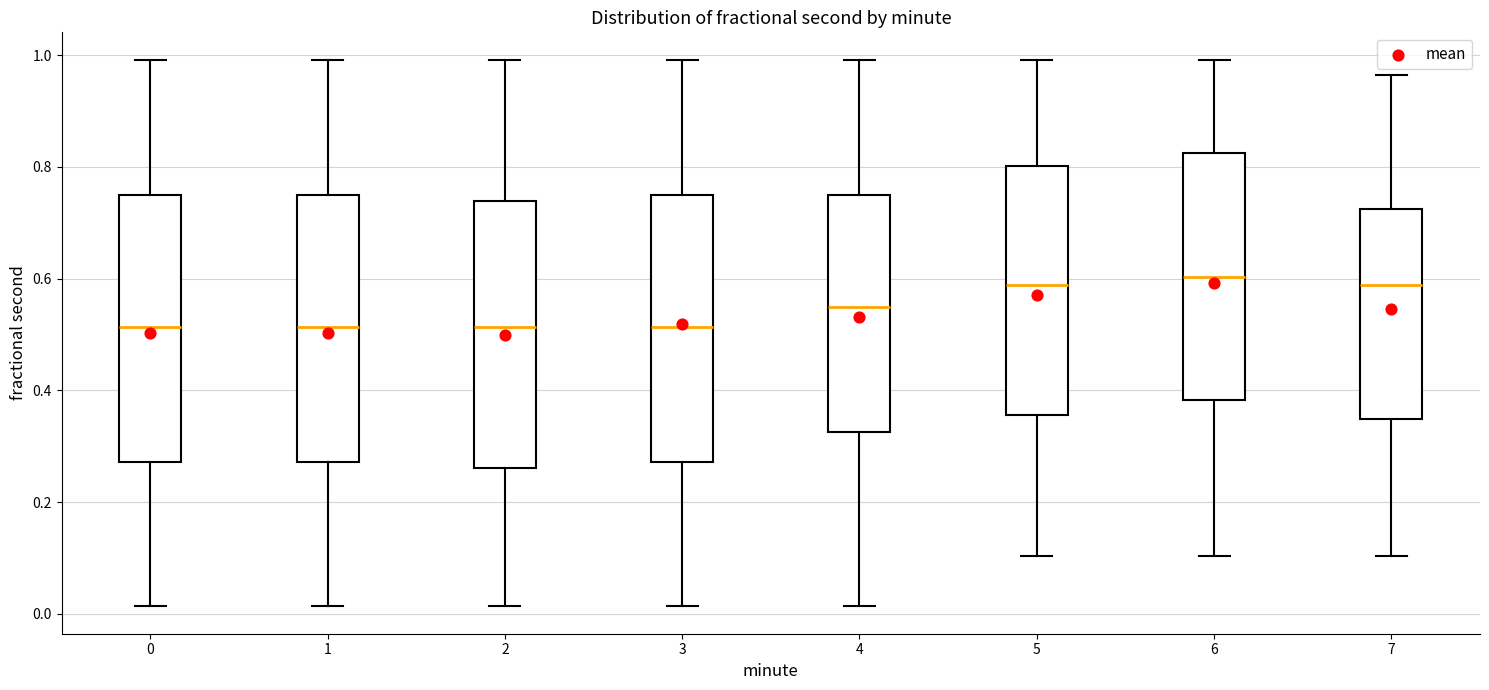

Where is the lower edge of the box at x = 0 on the y-axis? The values are not printed on the chart, so give them approximately, as read against the axis.

0.28